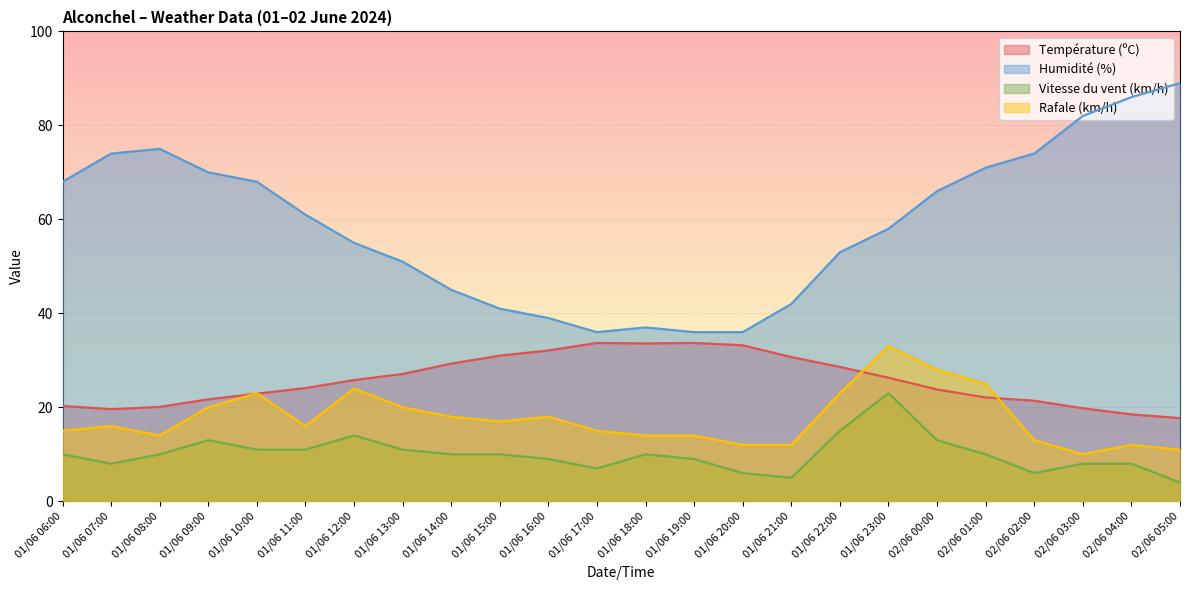

Rank the series by their maximum value, from highest to lowest.

Humidité (%), Température (ºC), Rafale (km/h), Vitesse du vent (km/h)